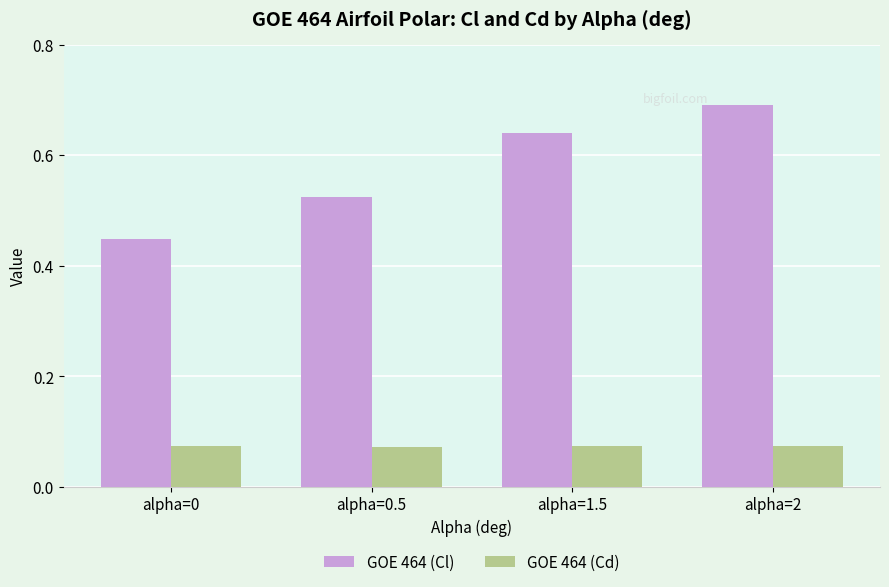

At which label does GOE 464 (Cl) reach its minimum?

alpha=0